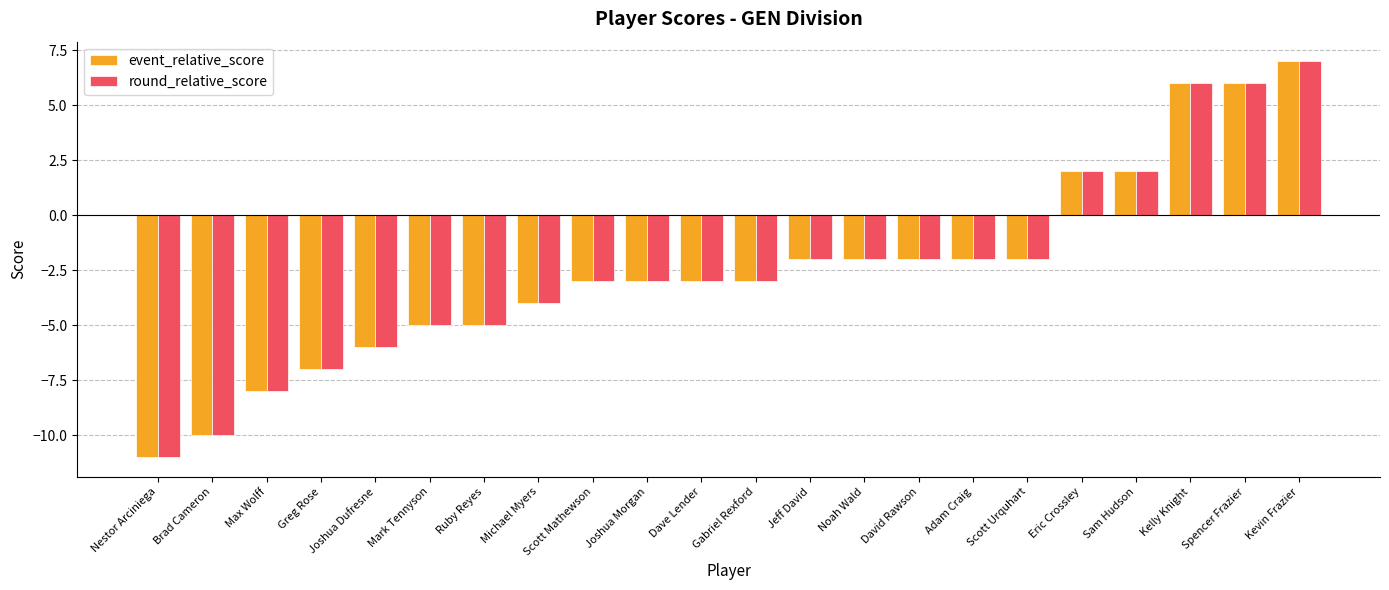

What is the total value across all series at Ruby Reyes?

-10